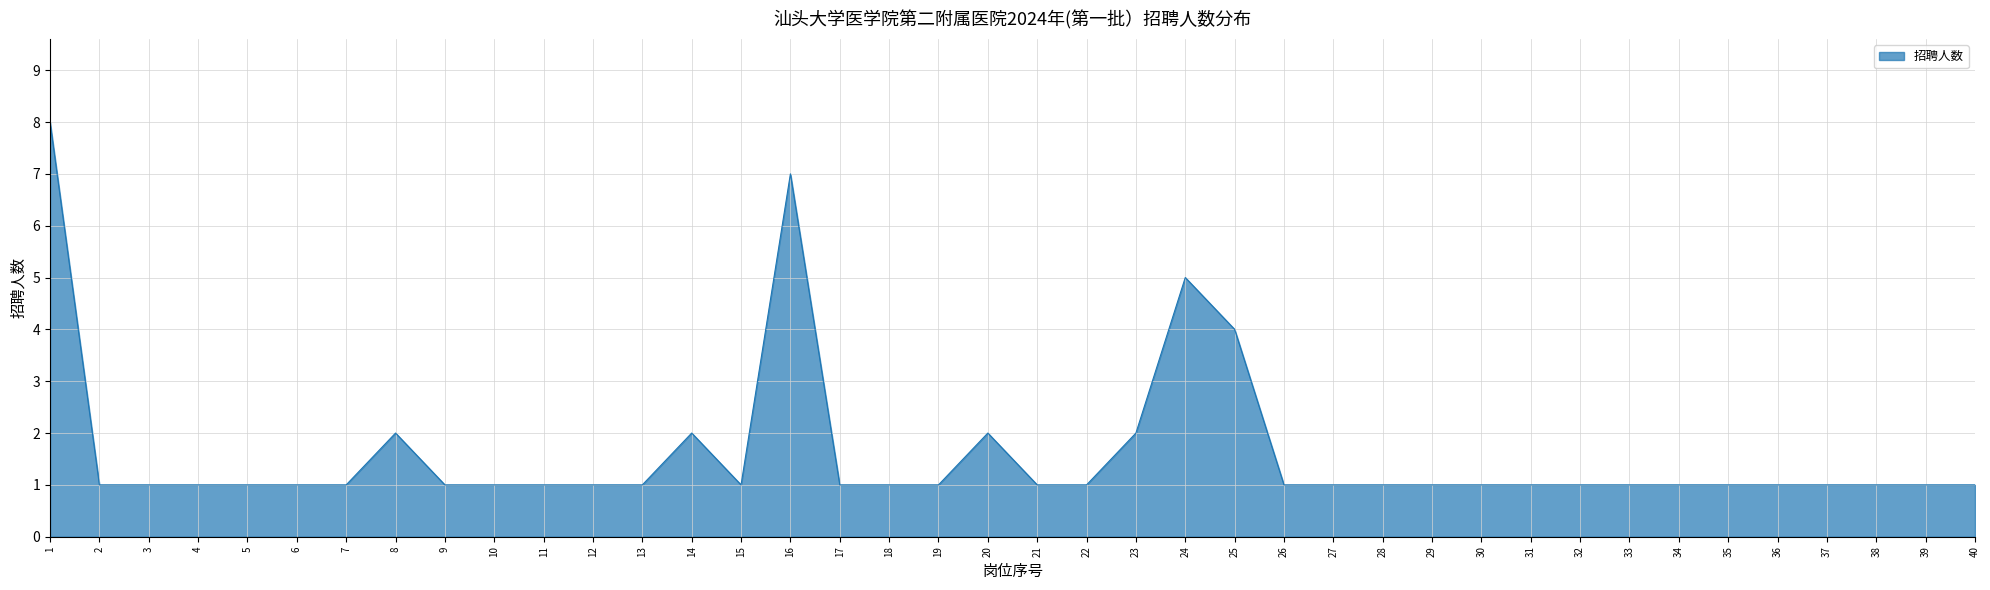

What is the greatest value displayed?

8